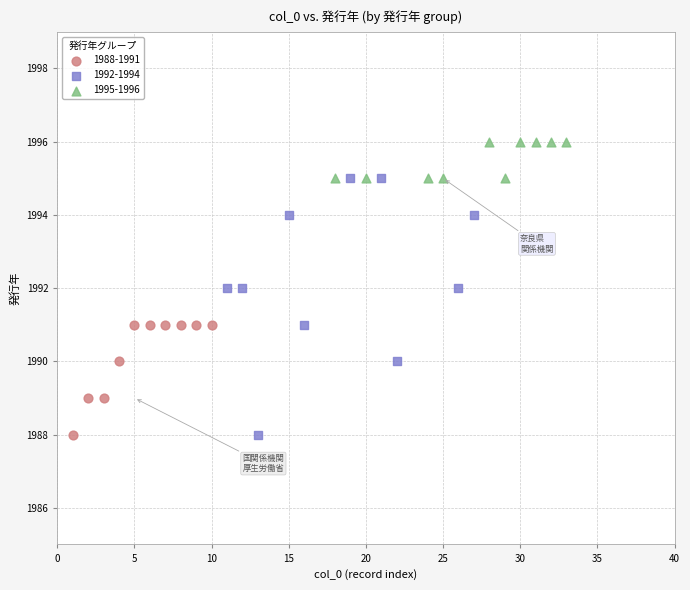

Which series reaches the maximum Y coordinate?

1995-1996